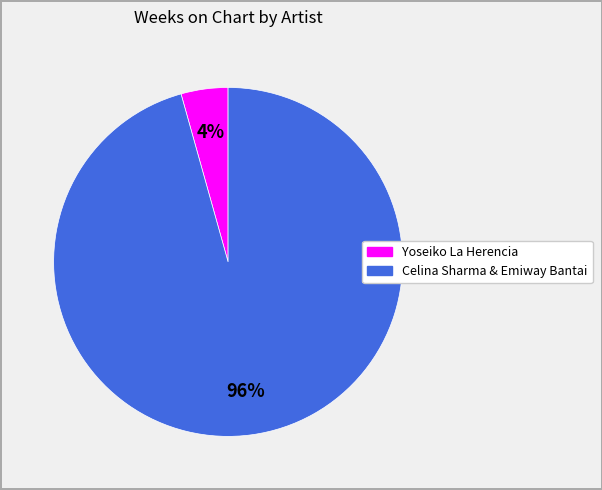

What percentage is the Yoseiko La Herencia slice, to the nearest percent?

4%